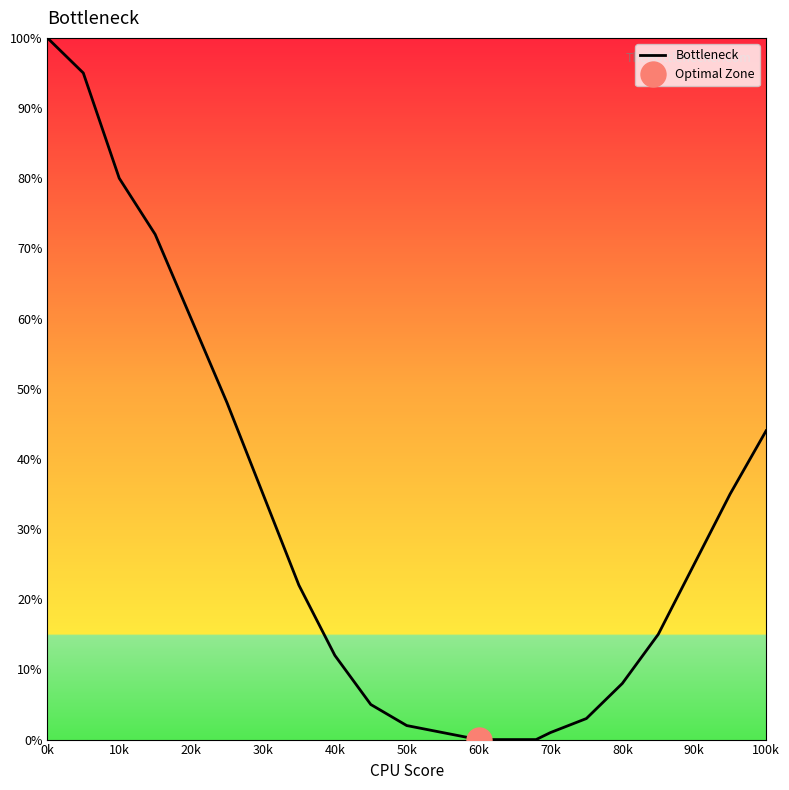

Is it true that Bottleneck equals 0 at 60k?

True